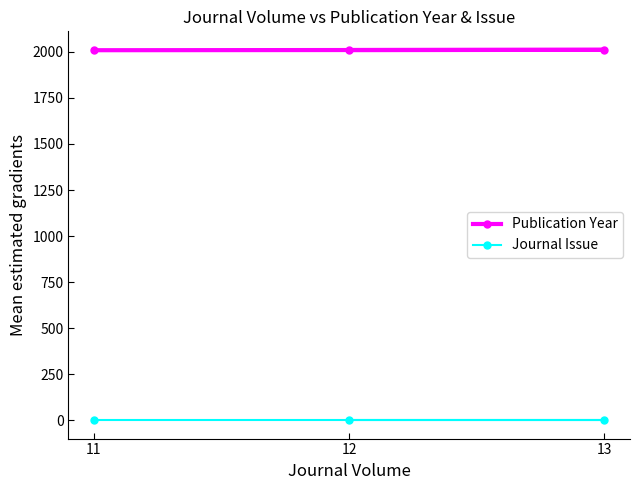

True or false: Publication Year has a value of 2011 at 13.

True